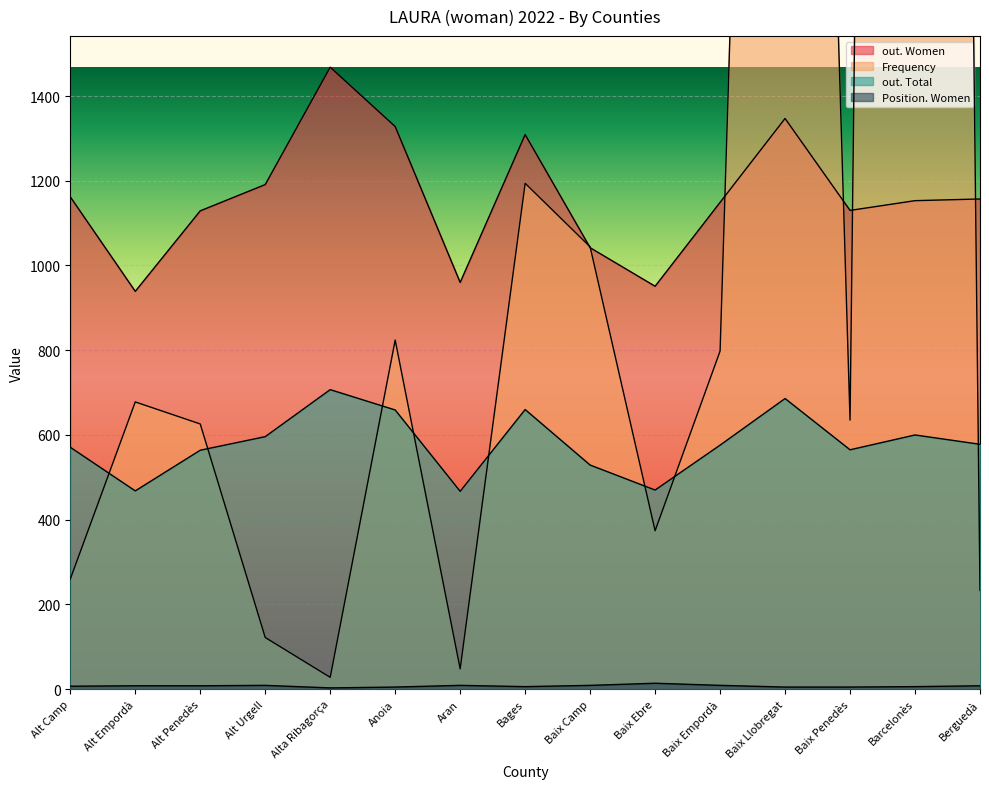

Reading left to right, extract all data points from this chart.

out. Women: 1162.0	939.0	1129.0	1191.0	1468.0	1328.0	960.0	1309.0	1042.0	951.0	1149.0	1347.0	1130.0	1153.0	1157.0
Frequency: 260.0	678.0	626.0	122.0	28.0	824.0	48.0	1194.0	1044.0	374.0	798.0	5715.0	635.0	13675.0	233.0
out. Total: 571.0	468.0	564.0	596.0	707.0	659.0	467.0	660.0	529.0	470.0	576.0	686.0	565.0	600.0	578.0
Position. Women: 7.0	8.0	8.0	9.0	3.0	5.0	9.0	6.0	9.0	14.0	9.0	5.0	5.0	6.0	8.0